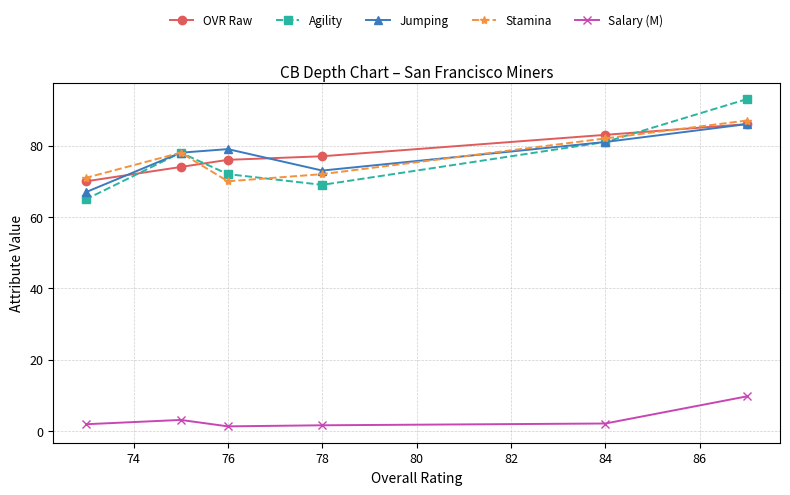

What is the greatest value displayed?

93.0